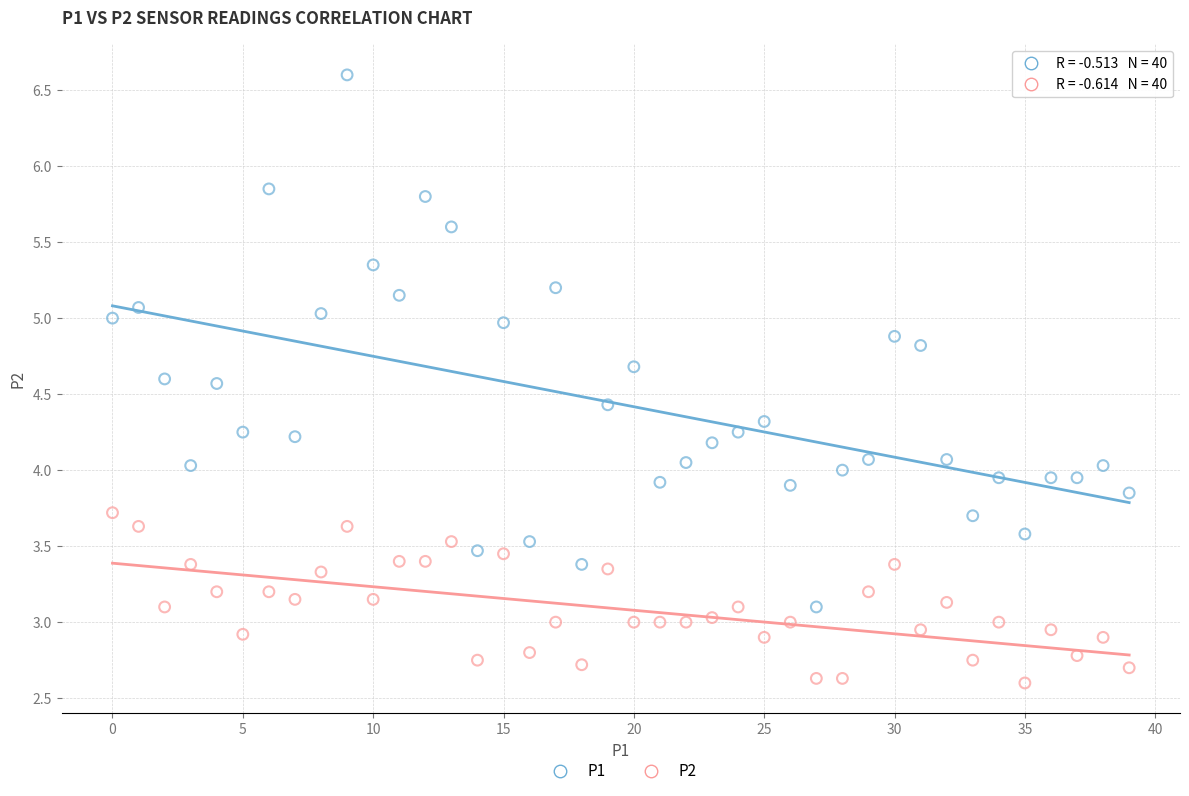

Which series reaches the maximum Y coordinate?

P1